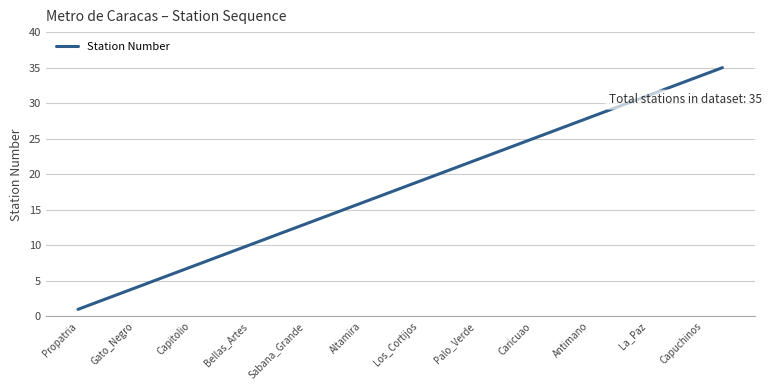

What is the maximum value shown in the chart?

35